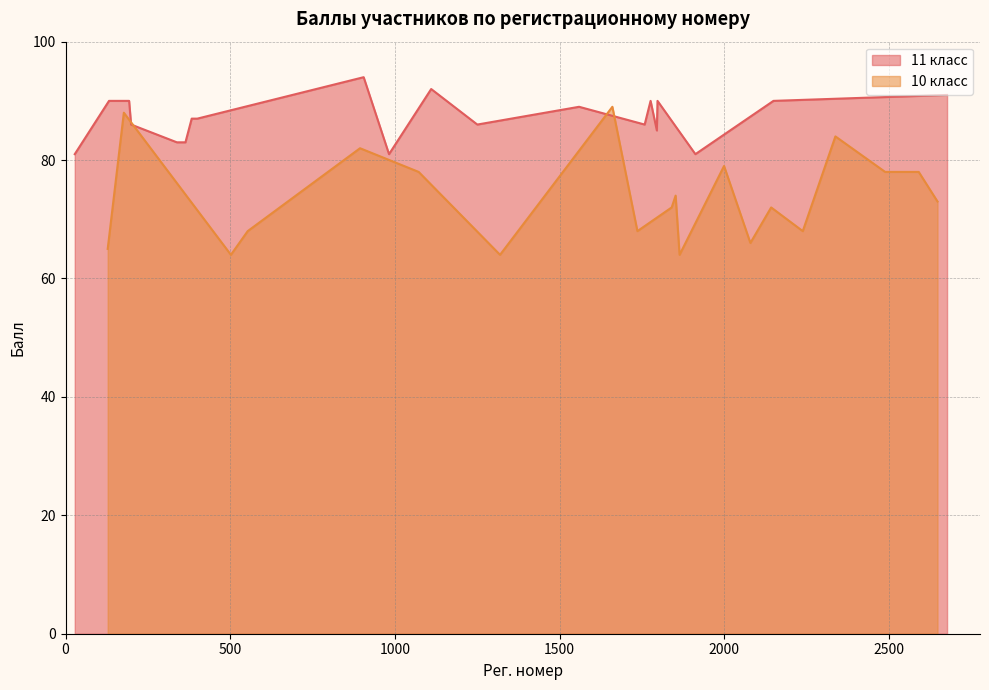

Which series changed the most between 14 and 17?

11 класс